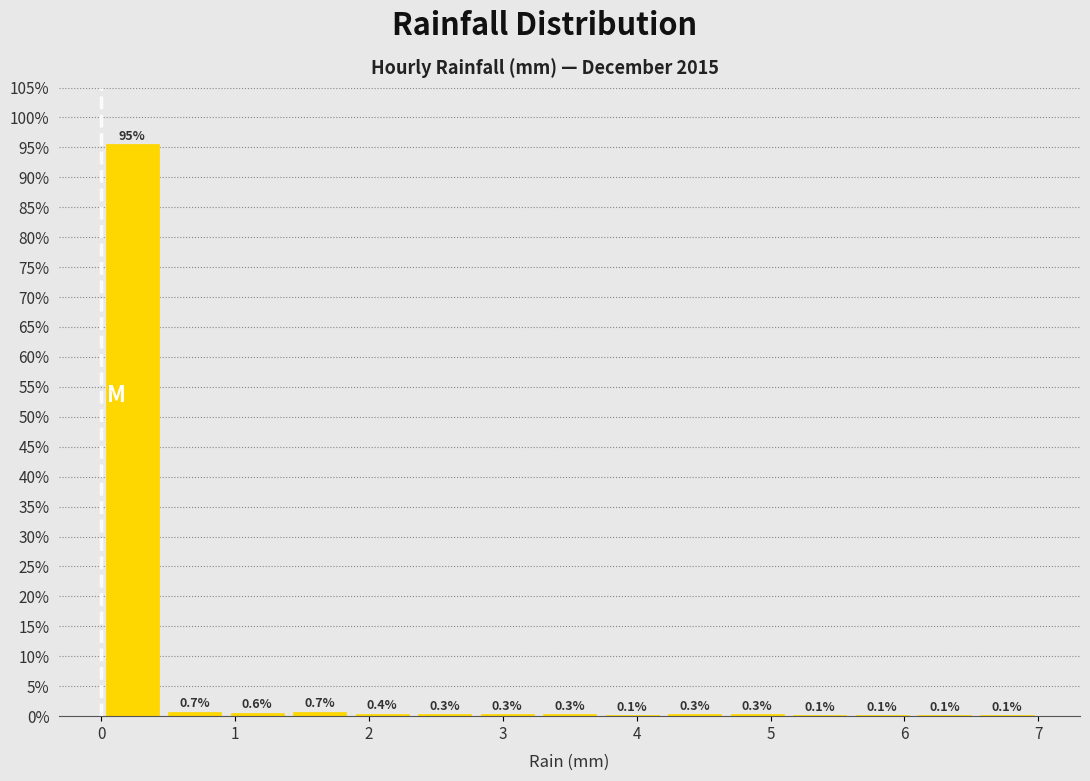

Which range on the x-axis has the tallest bar?

0.0 to 0.5